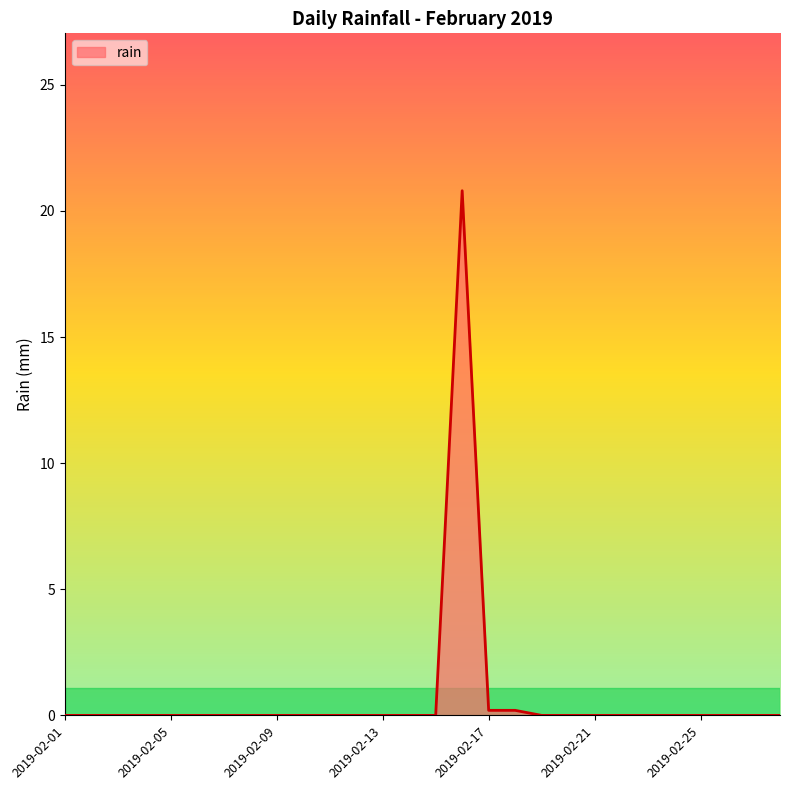

What is the greatest value displayed?

20.8